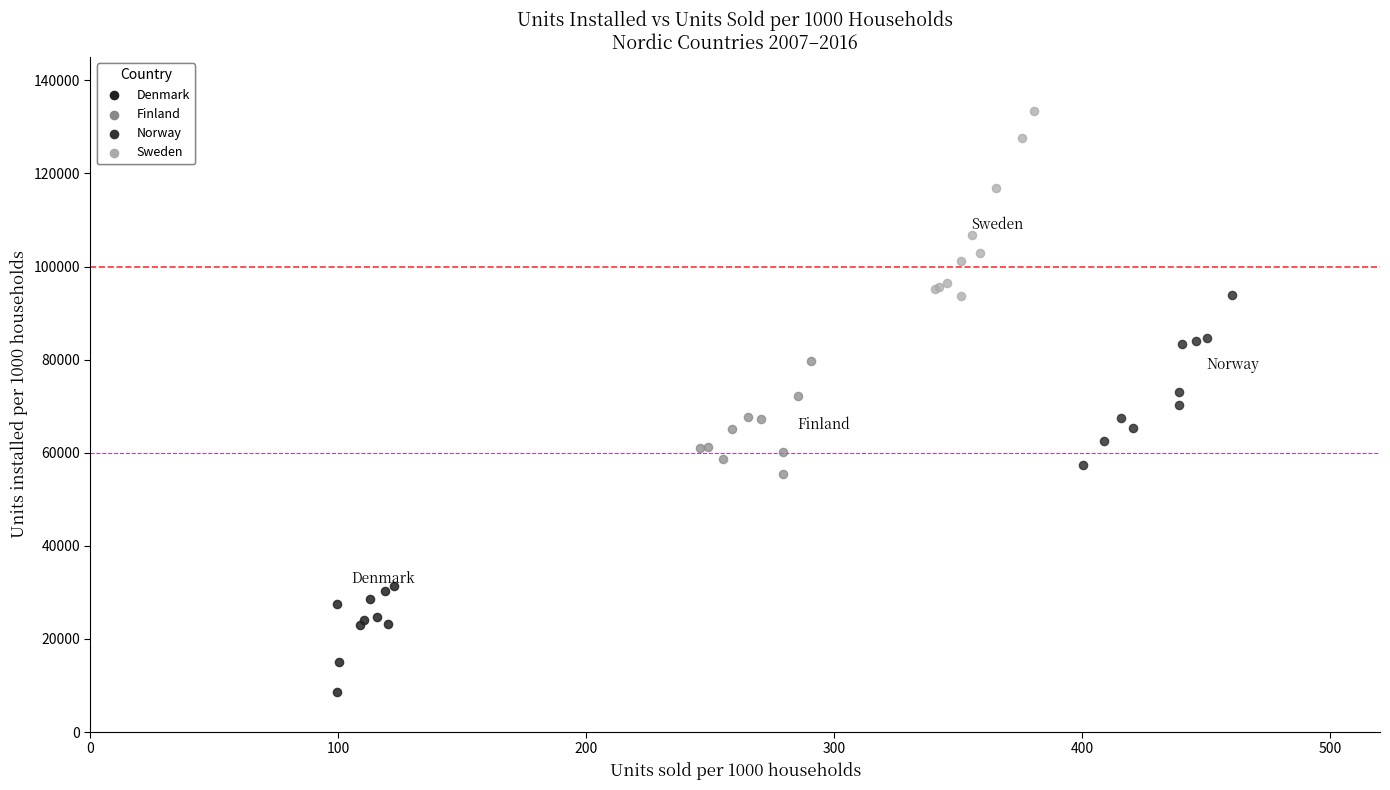

What are all the series names shown in the legend?

Denmark, Finland, Norway, Sweden